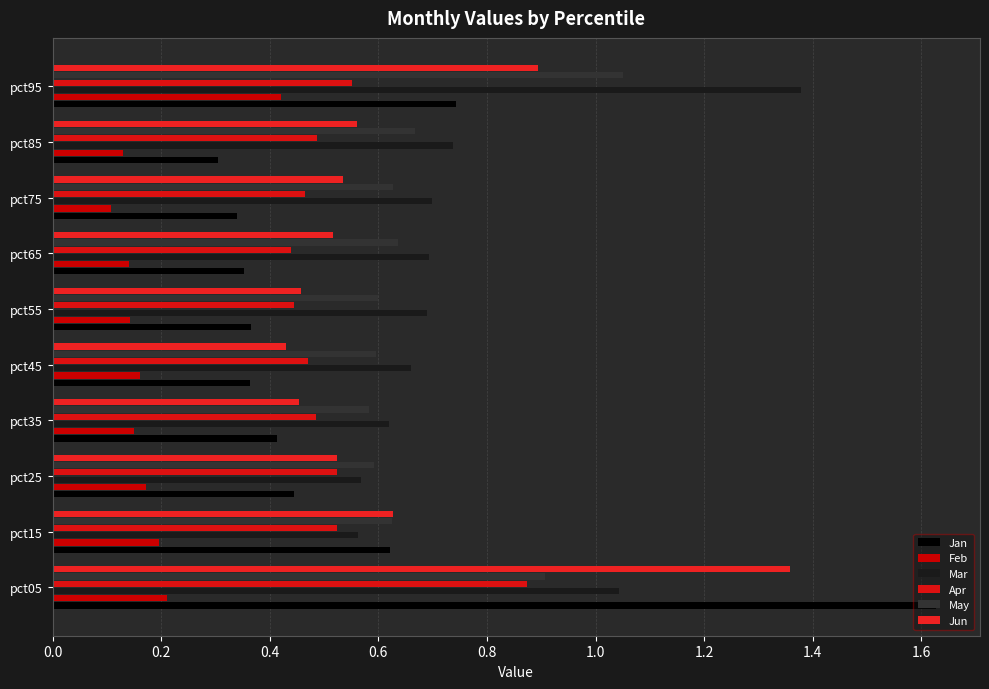

Count the number of categories in the chart.

10